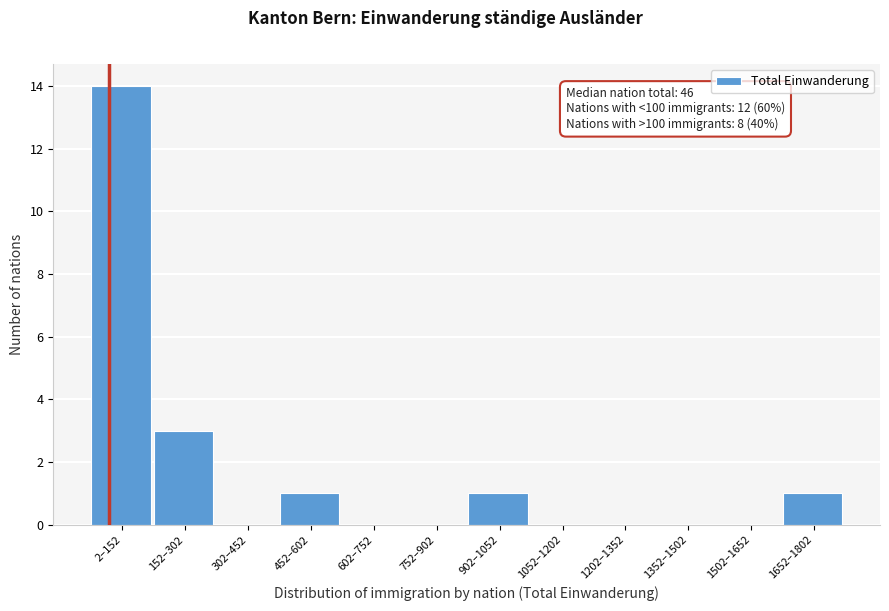

Reading left to right, list all the values displayed in this chart.

2–152=14	152–302=3	302–452=0	452–602=1	602–752=0	752–902=0	902–1052=1	1052–1202=0	1202–1352=0	1352–1502=0	1502–1652=0	1652–1802=1